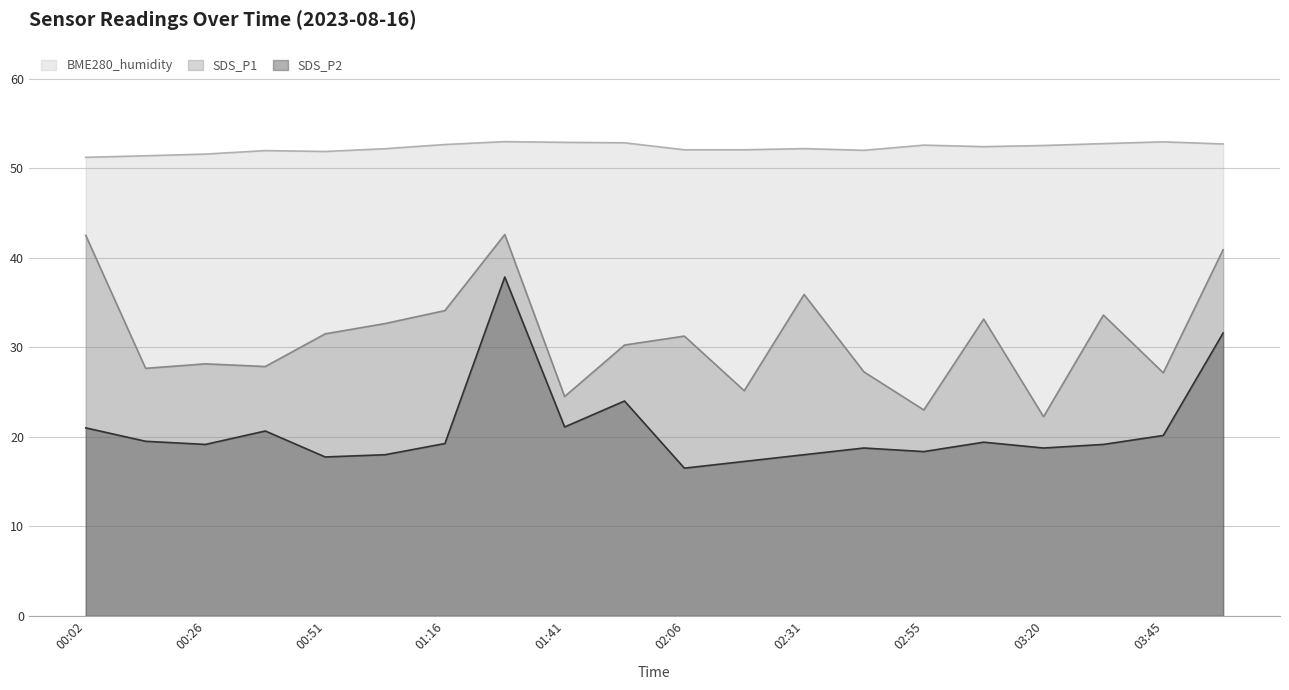

At which category is the sum across all series the highest?

01:29